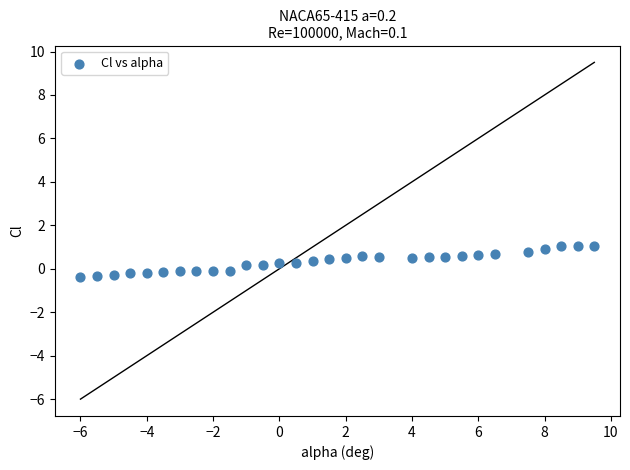

What is the range of Y values (max minus min)?

1.4